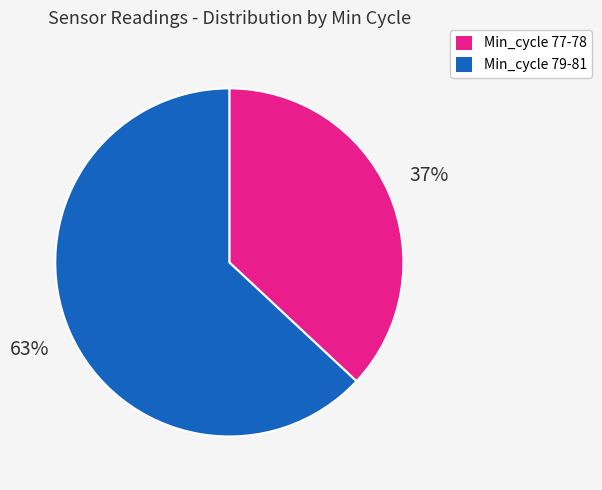

Is there any slice that represents more than half of the pie?

Yes